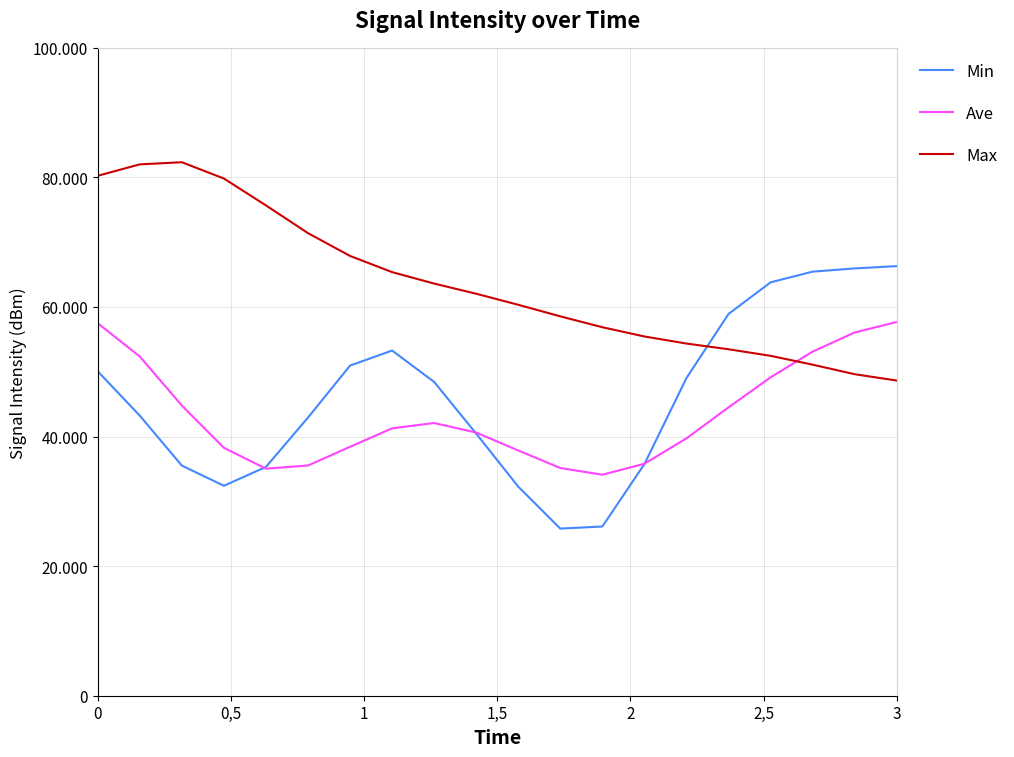

Rank the series by their maximum value, from lowest to highest.

Ave, Min, Max